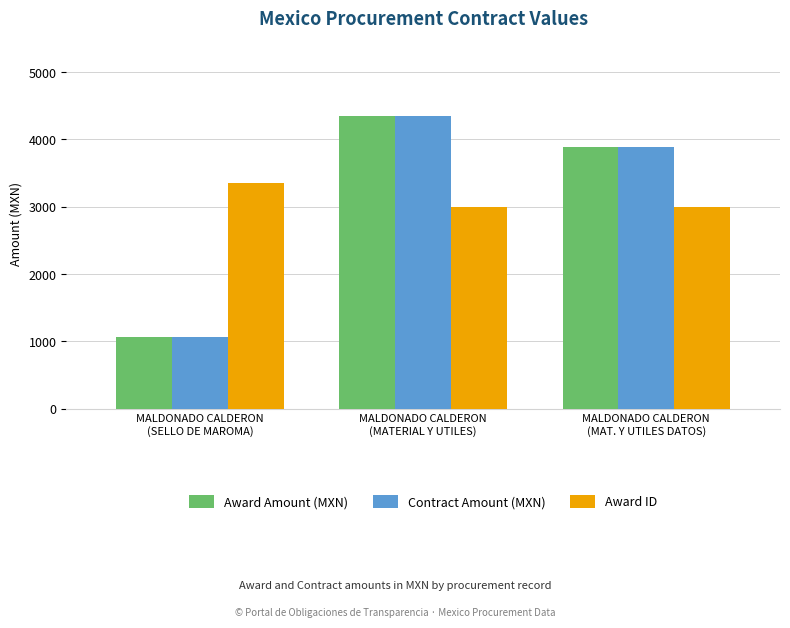

What is the sum of all Award Amount (MXN) values?

9301.2